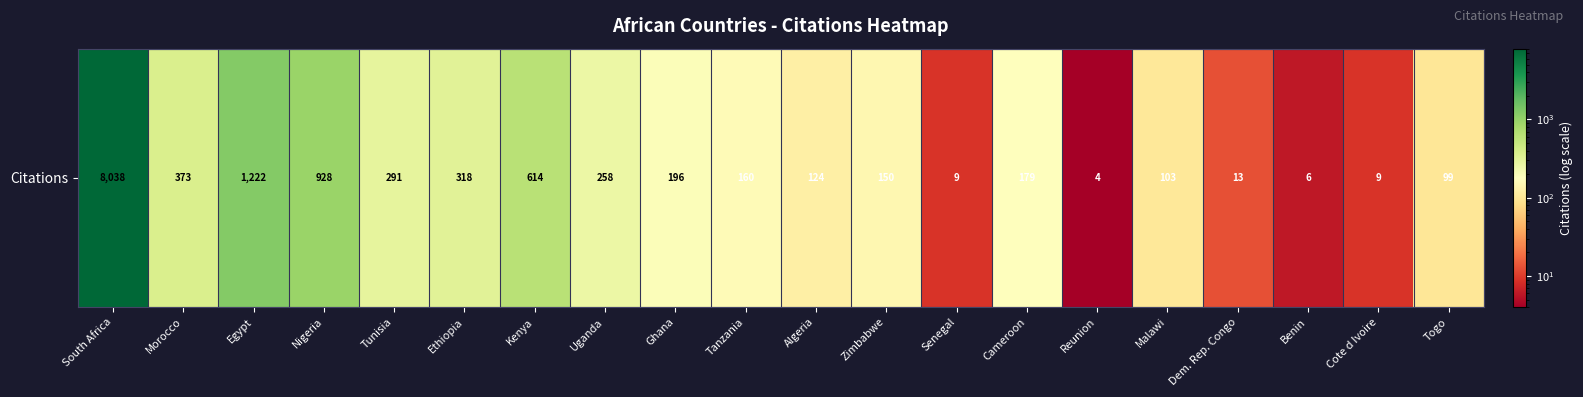

The value at Cameroon is 49. True or false?

False